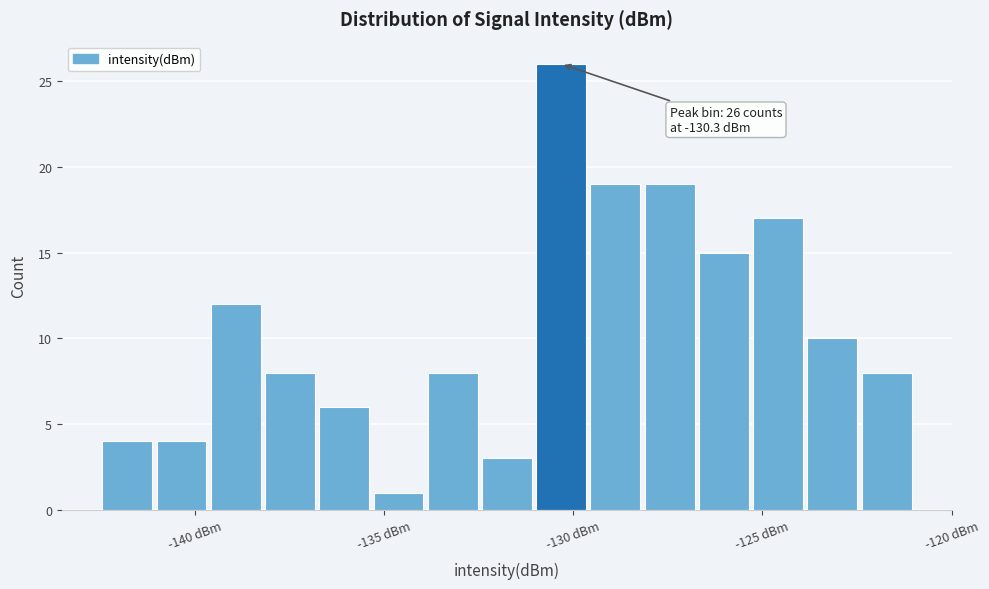

Around what value on the x-axis is the tallest bar? Give the approximate position of its centre, as read against the axis.

-130.5